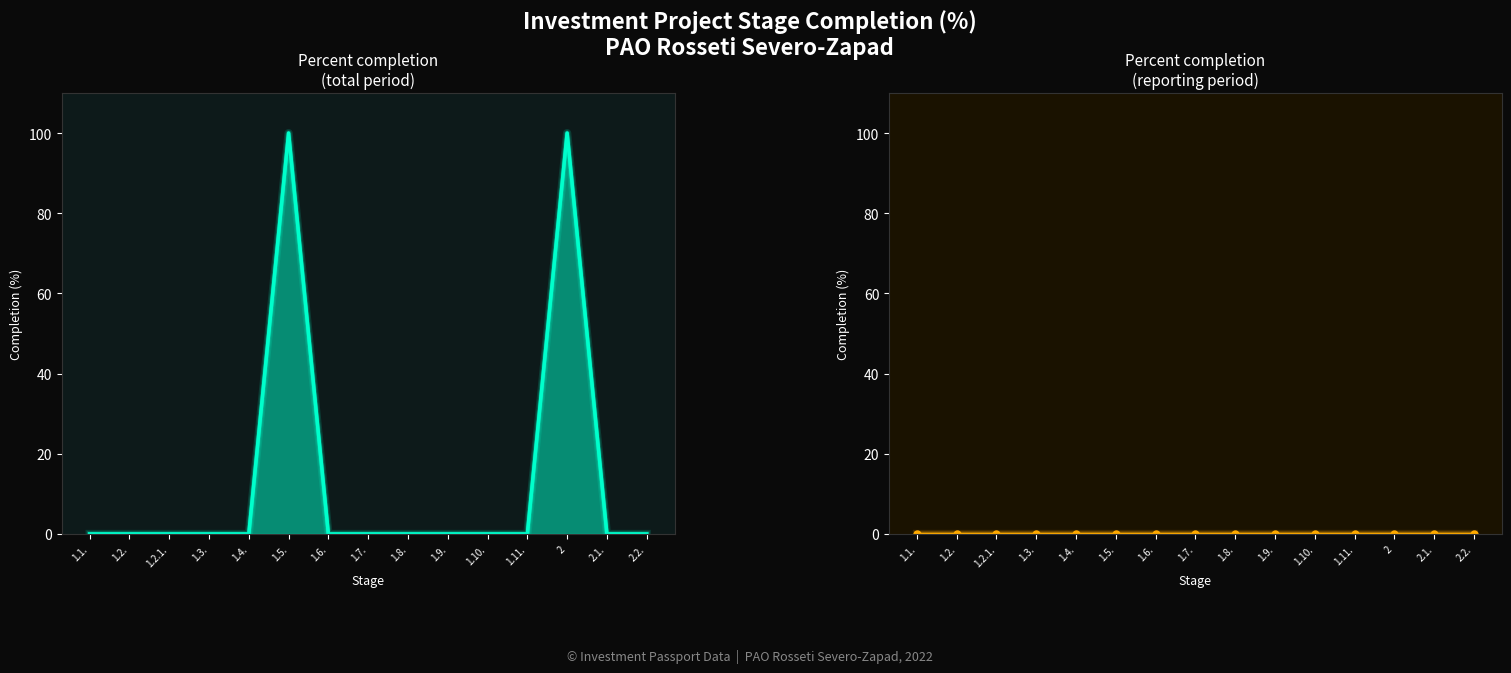

Which has a higher value, 1.8. or 2.1.?

1.8.